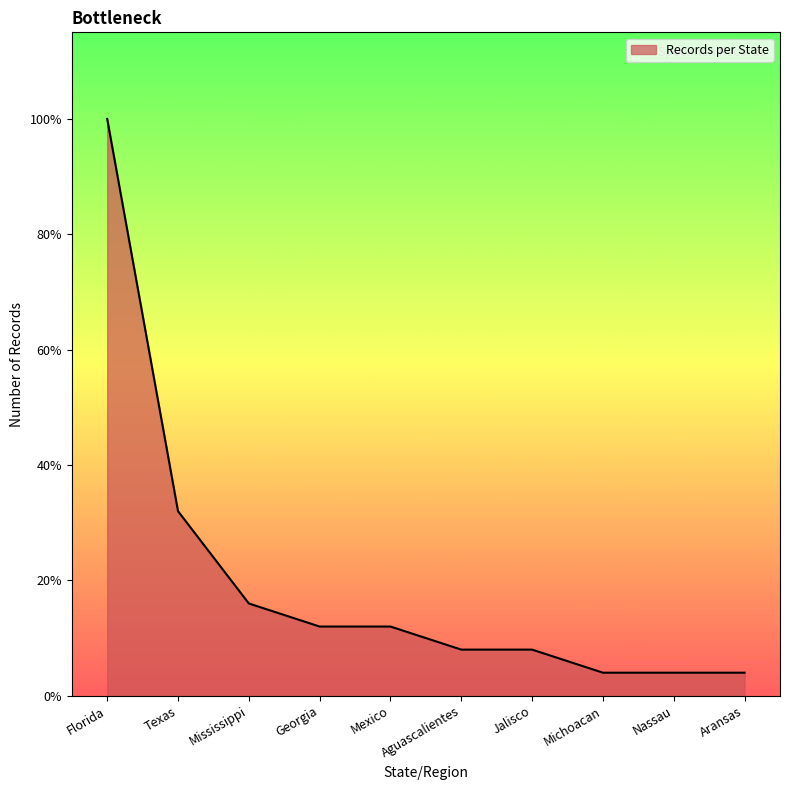

Reading left to right, what are all the values shown in this chart?

25	8	4	3	3	2	2	1	1	1